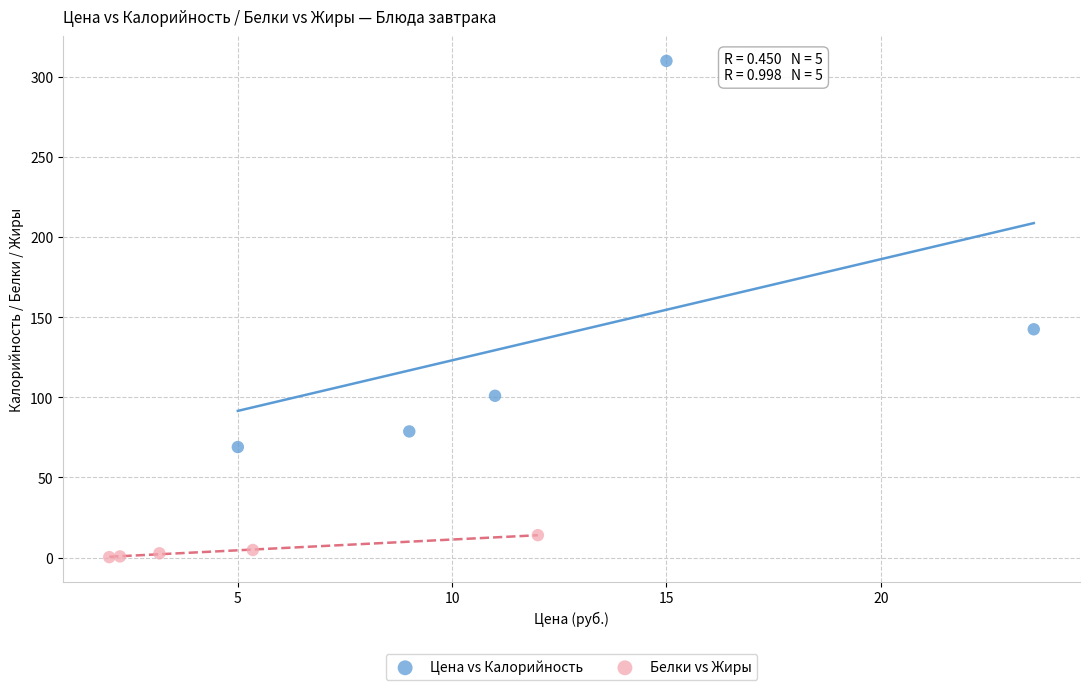

Which series has the largest Y range (max minus min)?

Цена vs Калорийность